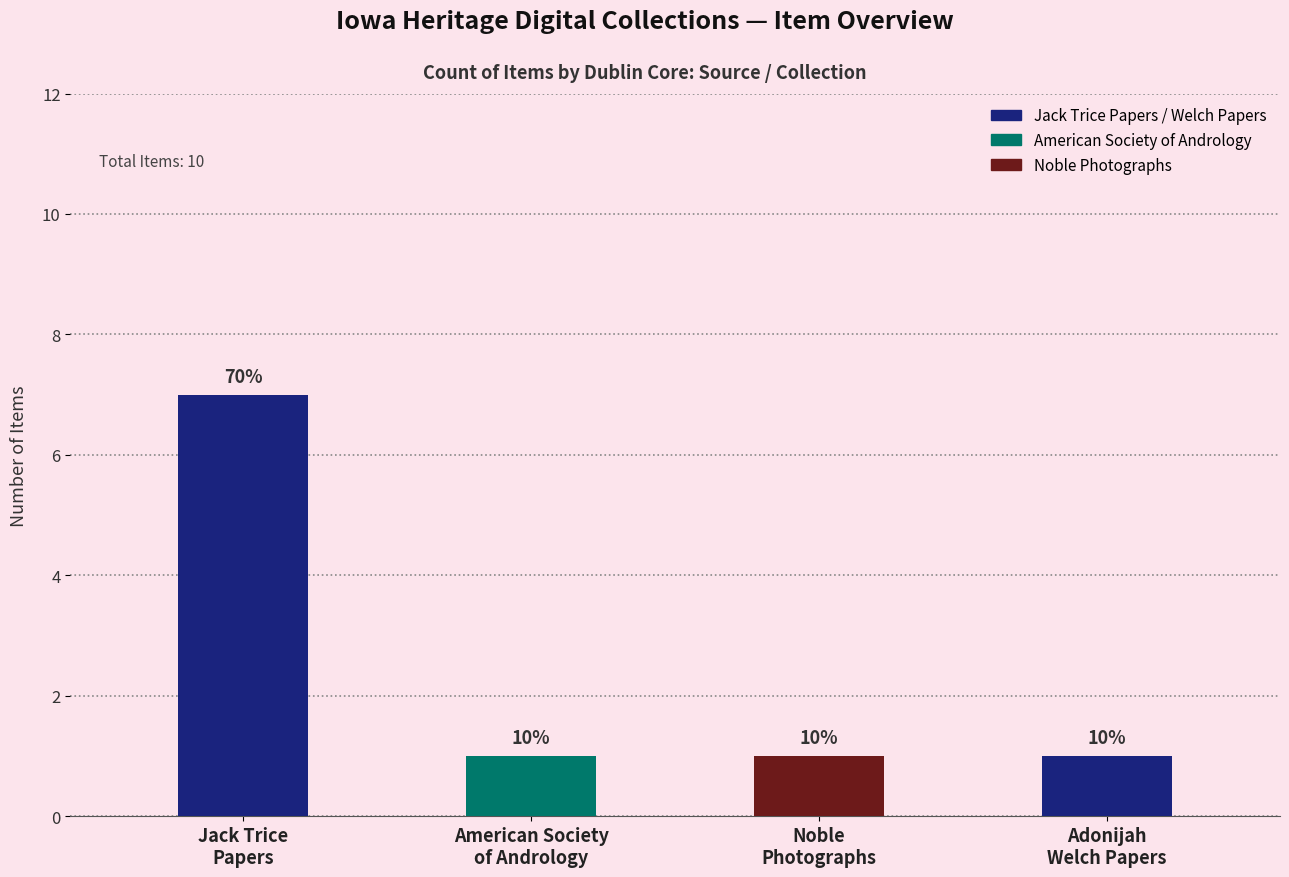

At which category does the chart reach its minimum across all series?

American Society
of Andrology